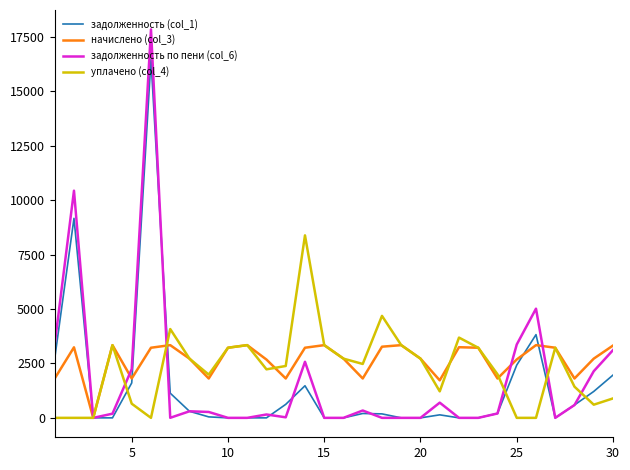

Rank the series by their average value, from highest to lowest.

начислено (col_3), уплачено (col_4), задолженность по пени (col_6), задолженность (col_1)